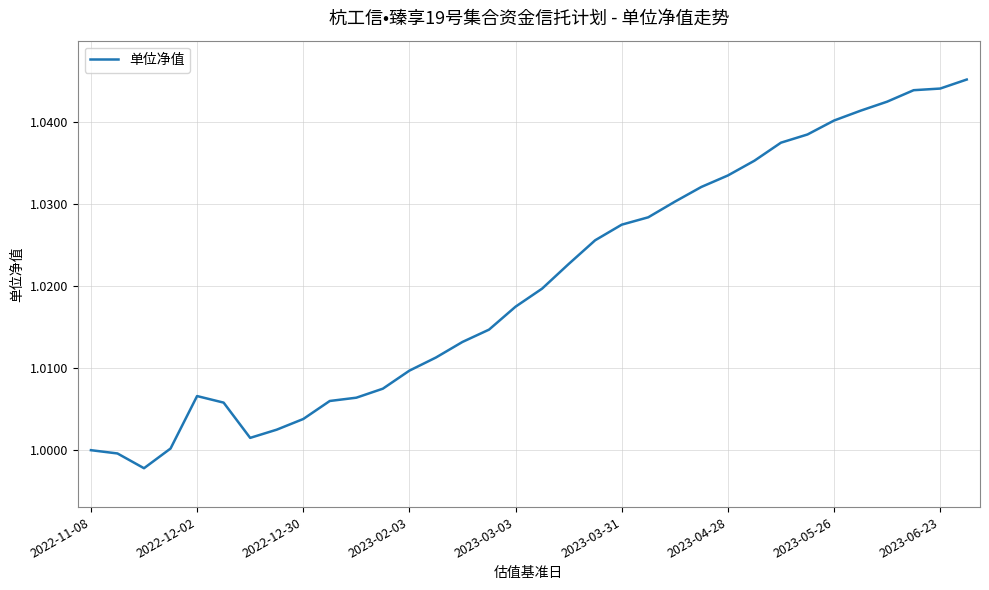

Between 2022-12-02 and 2023-06-23, which is larger?

2023-06-23